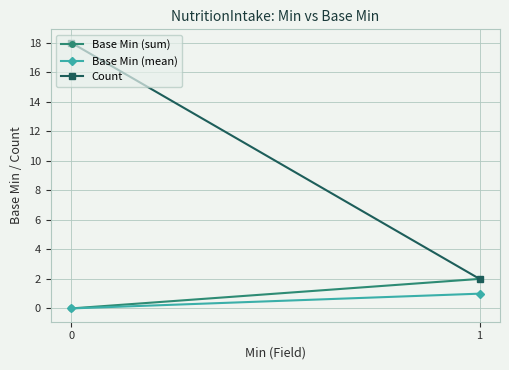

What are all the series names shown in the legend?

Base Min (sum), Base Min (mean), Count